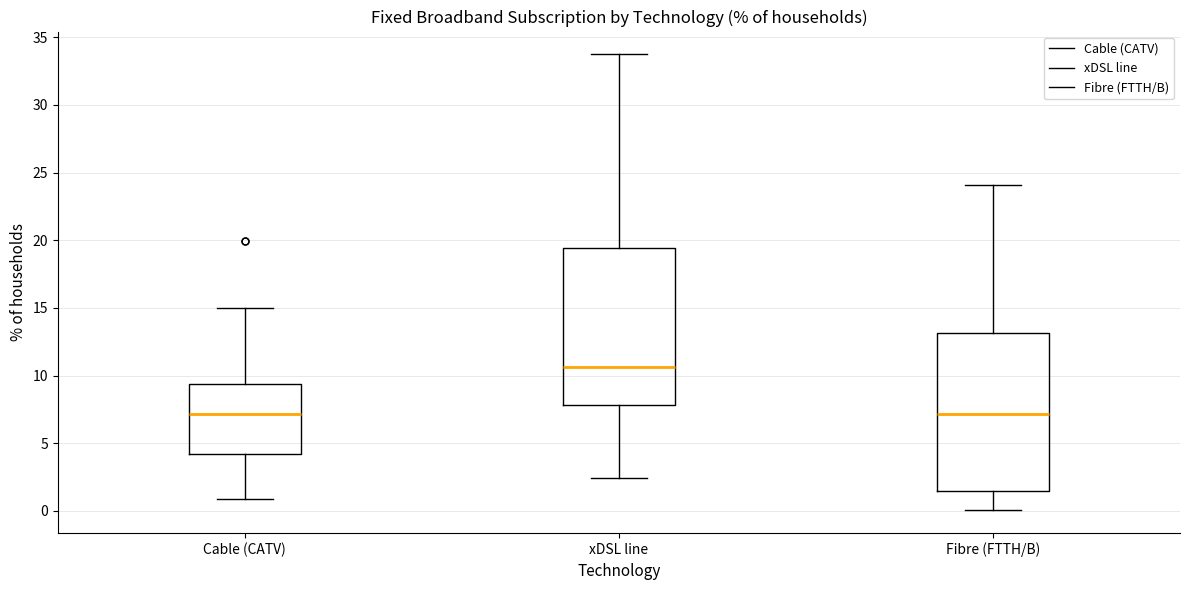

Where does the lower whisker of the box for xDSL line end on the y-axis? The values are not printed on the chart, so give them approximately, as read against the axis.

2.5